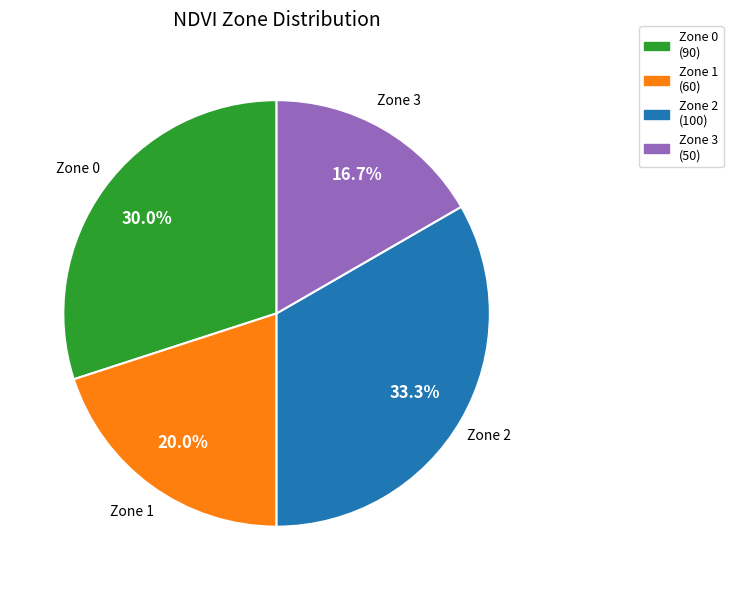

Which category has the biggest portion of the pie?

Zone 2